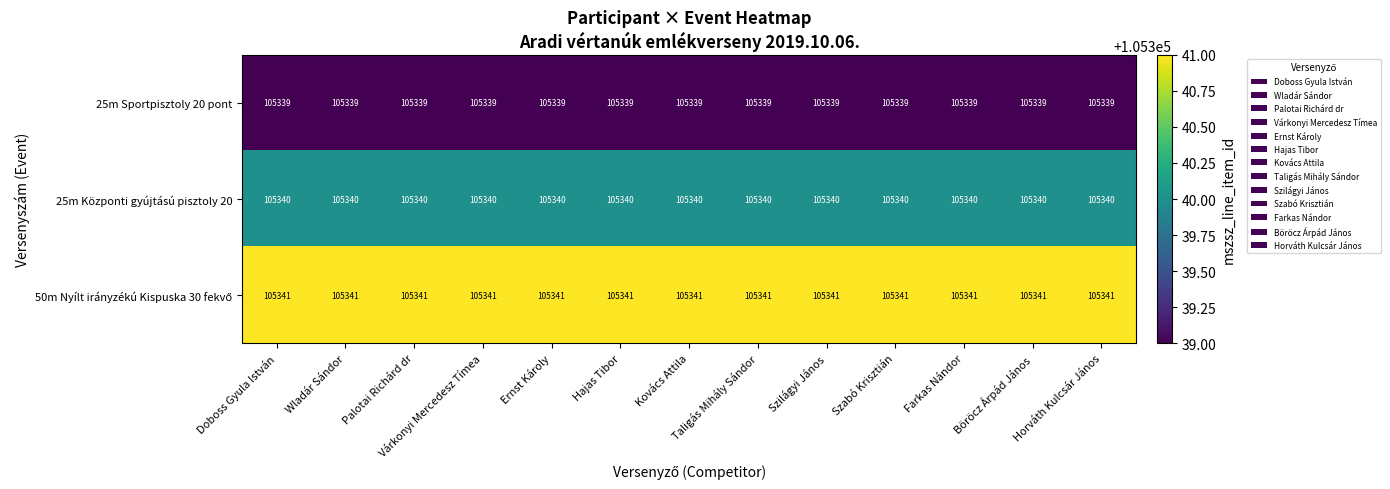

The value of 25m Sportpisztoly 20 pont at Taligás Mihály Sándor is 161694. True or false?

False